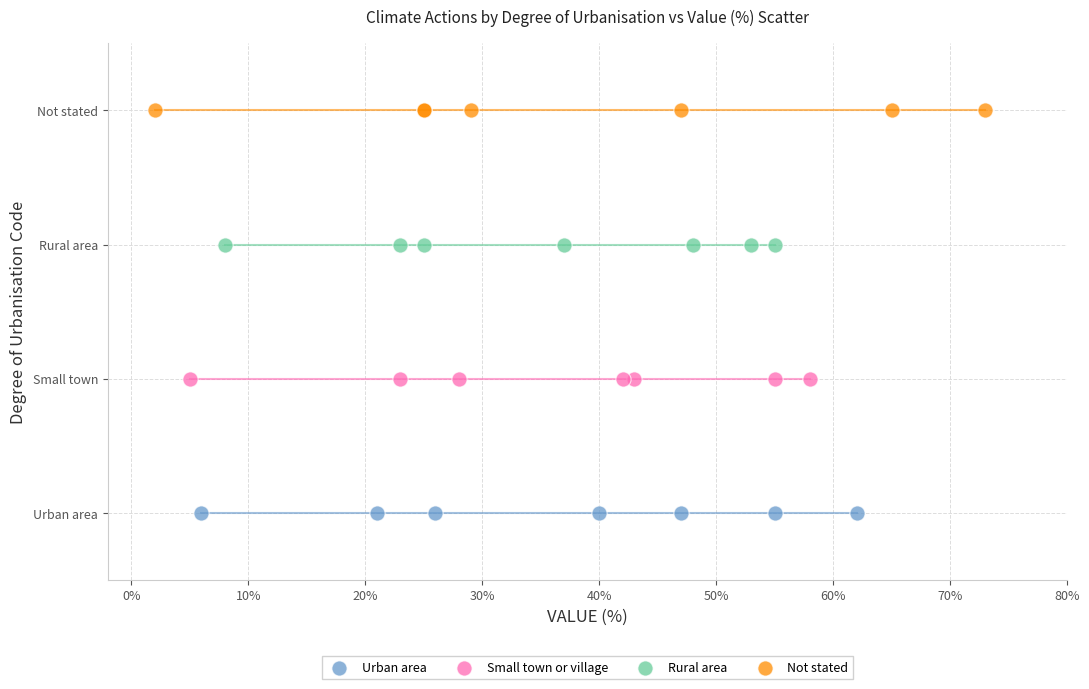

What are all the series names shown in the legend?

Urban area, Small town or village, Rural area, Not stated